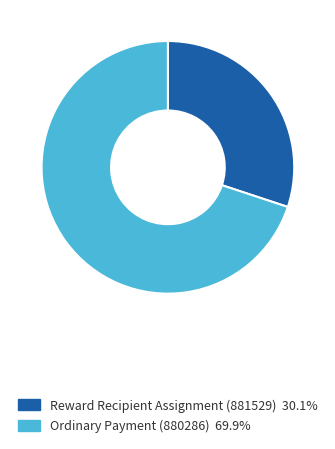

Approximately how many times larger is the value at Ordinary Payment (880286) compared to Reward Recipient Assignment (881529)?

2.3